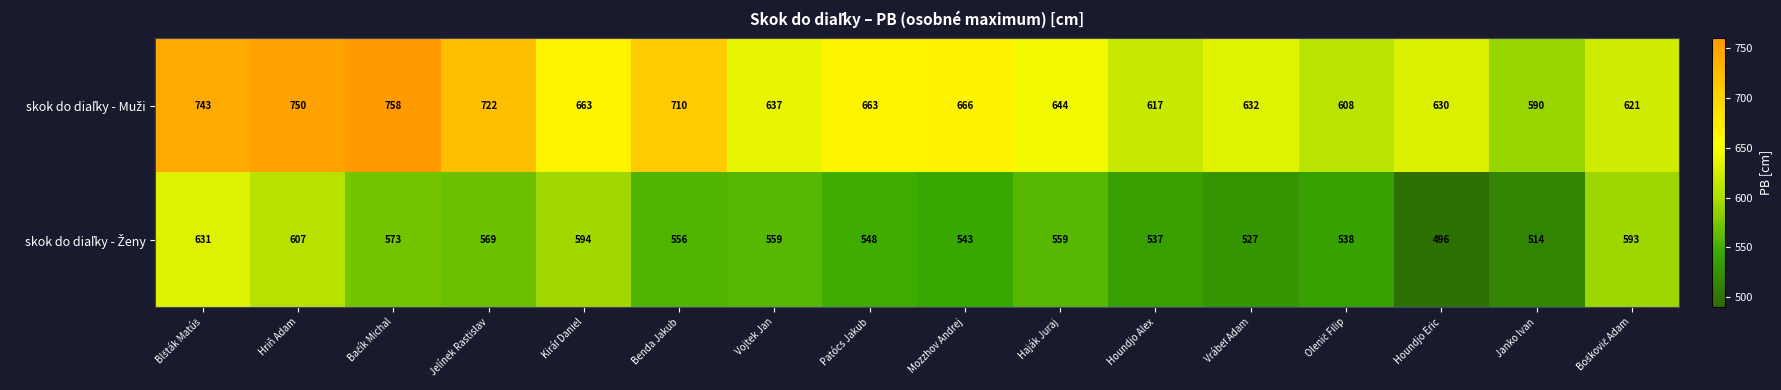

What is the total value across all series at Vojtek Jan?

1196